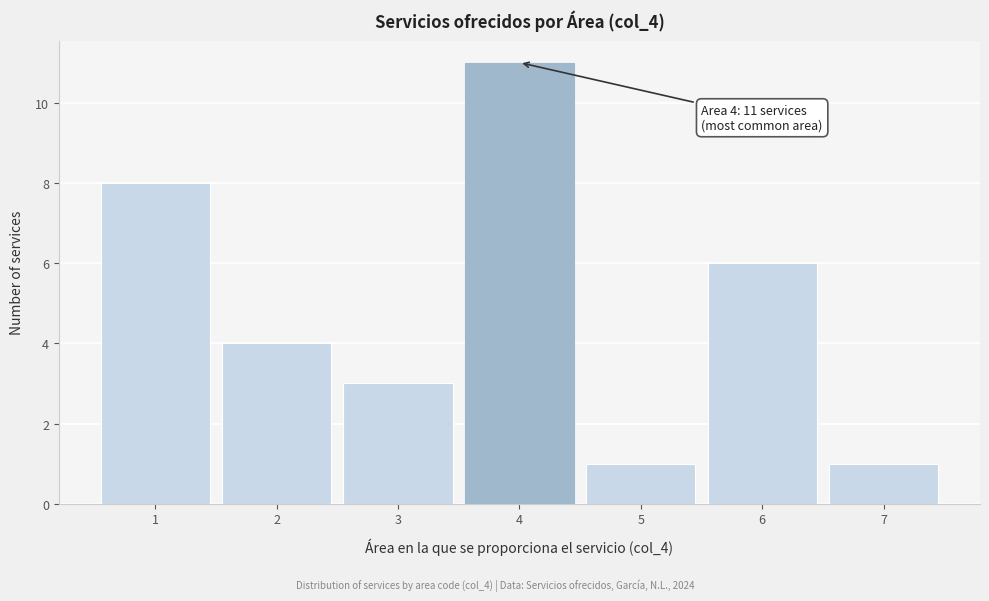

Reading right to left, extract all data points from this chart.

7=1	6=6	5=1	4=11	3=3	2=4	1=8